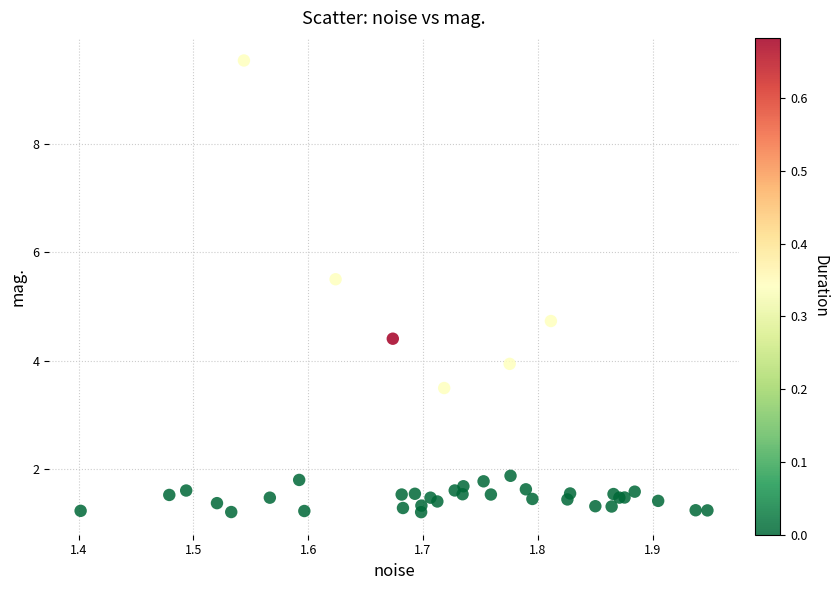

What Y value in the scatter plot is closest to 5?

4.7